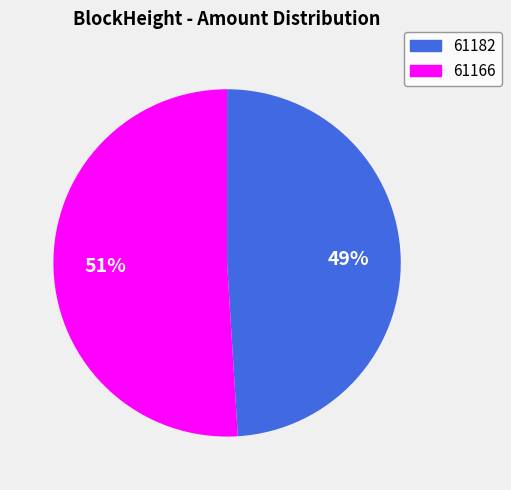

Which category has the biggest portion of the pie?

61166